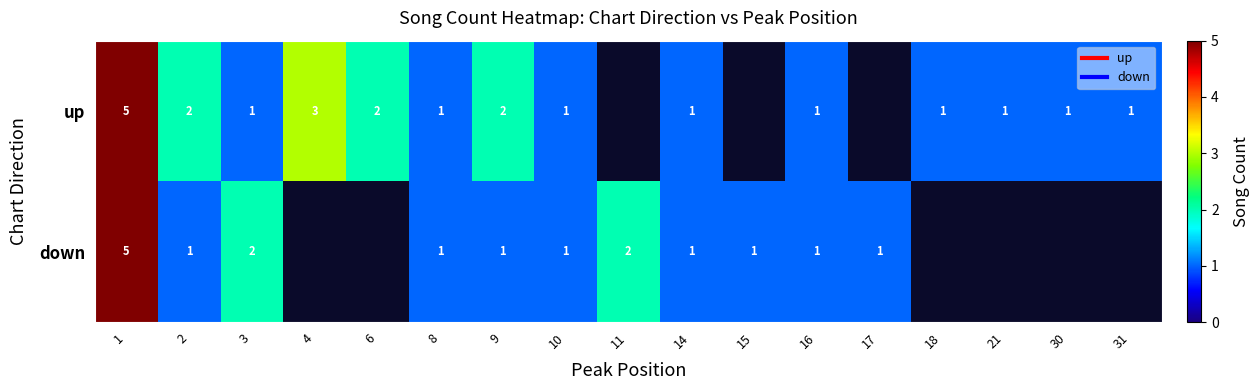

At how many categories does at least one series exceed 3?

1